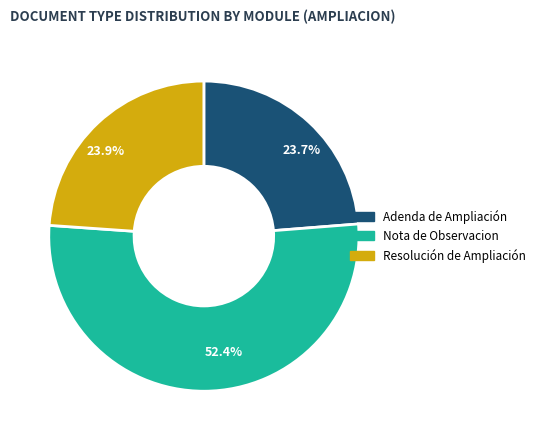

What percentage is NOT represented by 52.4%?

47.6%